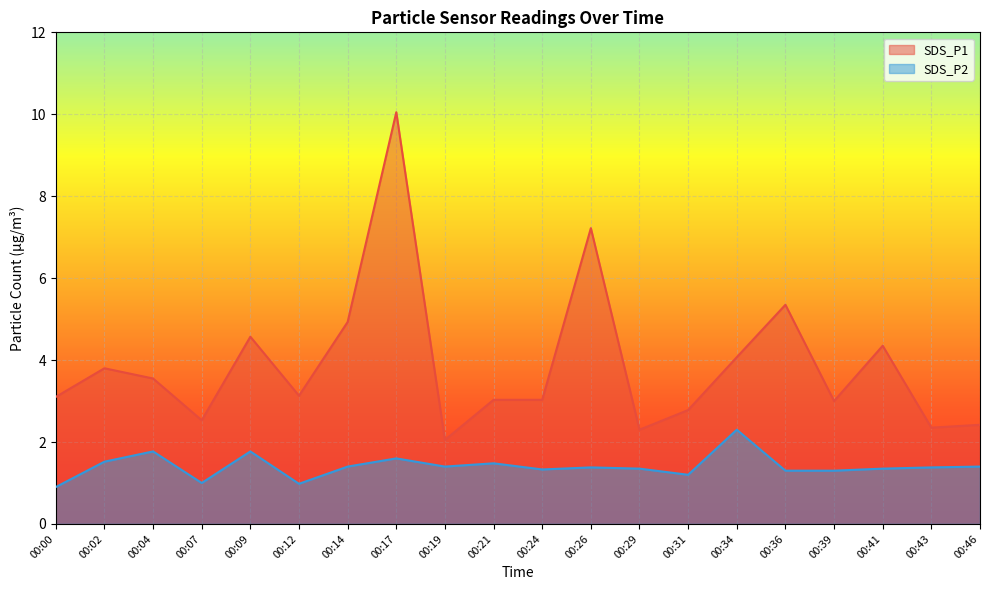

Reading left to right, what are all the values shown in this chart?

SDS_P1: 3.1	3.8	3.5	2.5	4.6	3.1	4.9	10.1	2.0	3.0	3.0	7.2	2.3	2.8	4.1	5.3	3.0	4.3	2.4	2.4
SDS_P2: 0.9	1.5	1.8	1.0	1.8	1.0	1.4	1.6	1.4	1.5	1.3	1.4	1.4	1.2	2.3	1.3	1.3	1.4	1.4	1.4